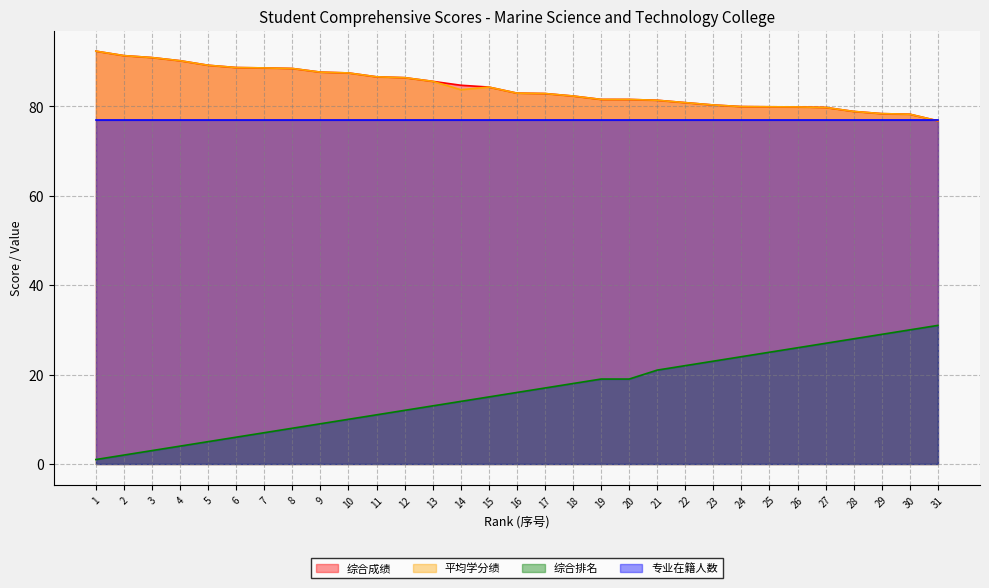

What is the sum of all 综合排名 values?

495.0